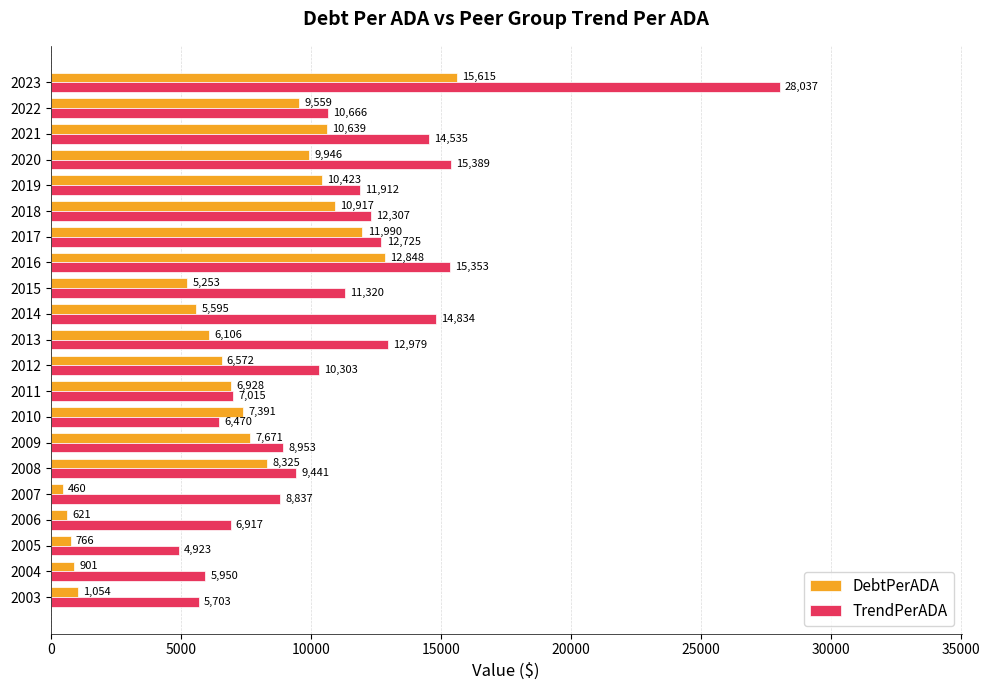

List the series in order of their peak value, highest first.

TrendPerADA, DebtPerADA